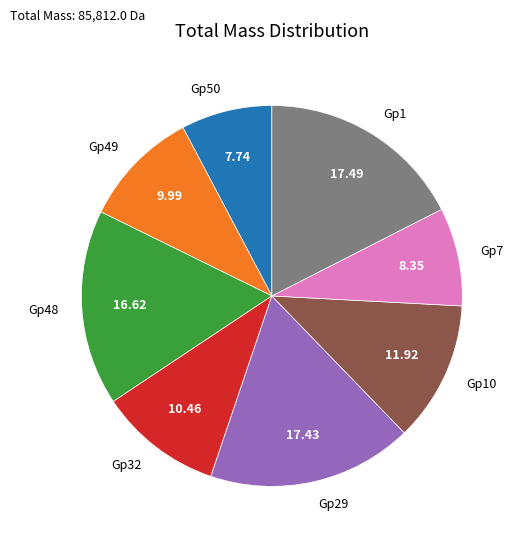

What is the ratio of the value at Gp7 to the value at Gp10?

0.7